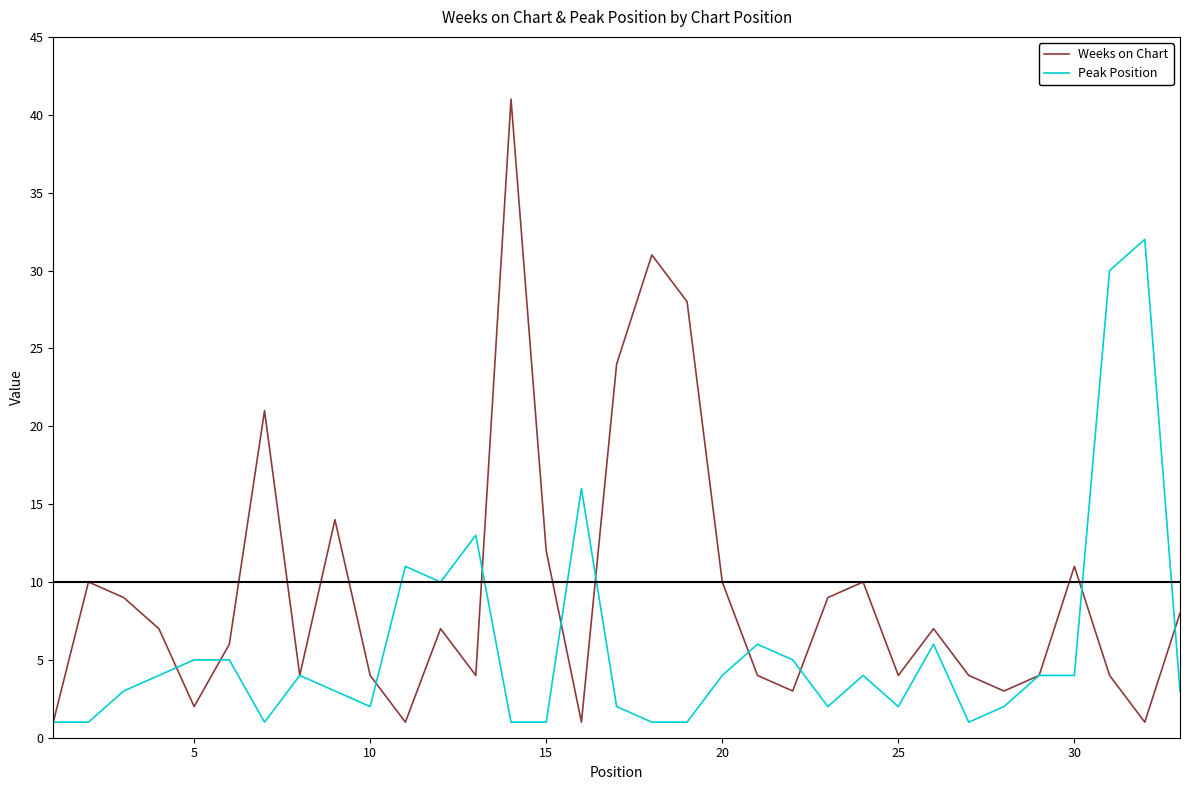

Which series has the largest total across all categories?

Weeks on Chart